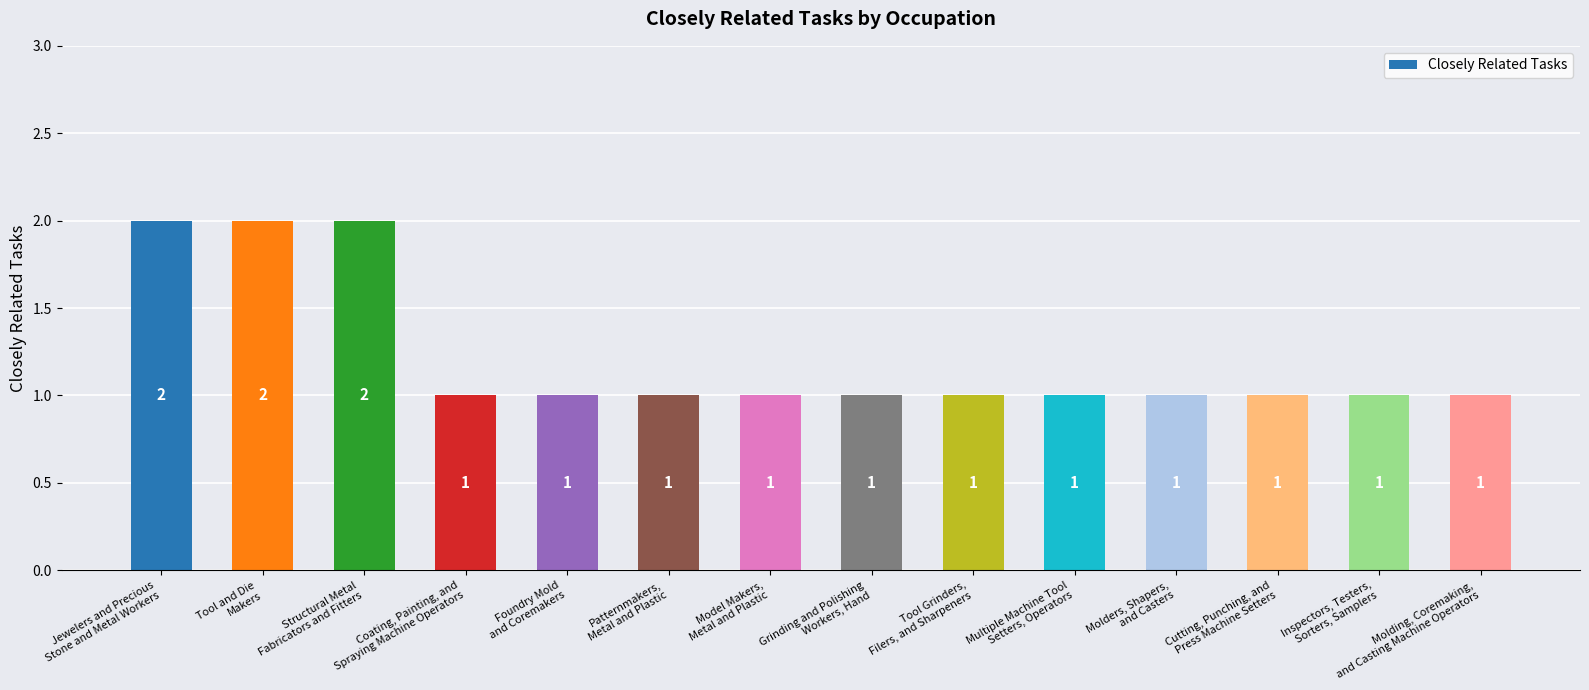

Count the values in the range 1 to 2.

14